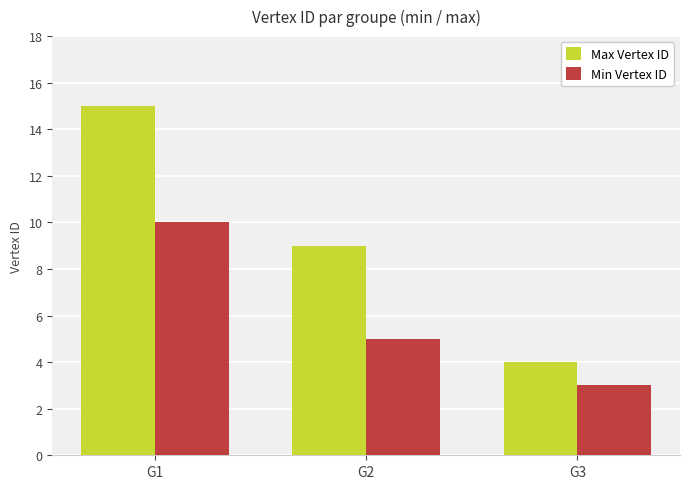

At which label does Min Vertex ID reach its peak?

G1